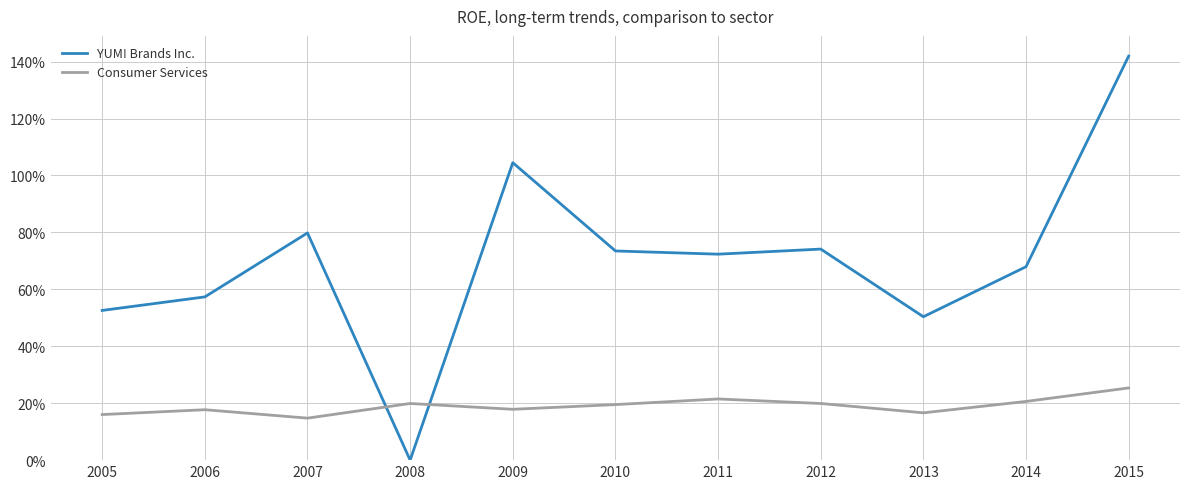

Which category has the highest value in the Consumer Services series?

2015